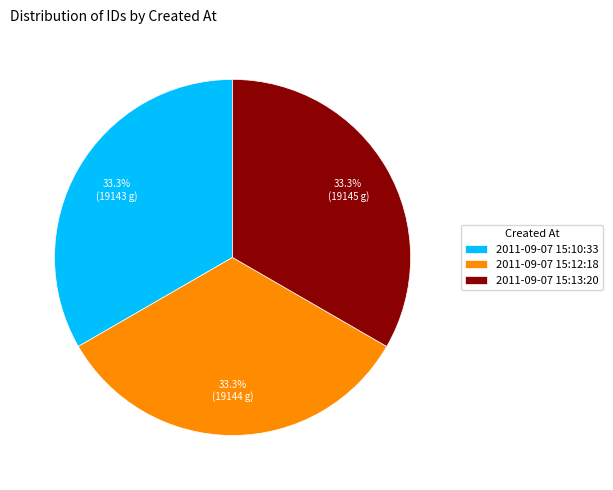

What percentage is the 2011-09-07 15:12:18 slice, to the nearest percent?

33%